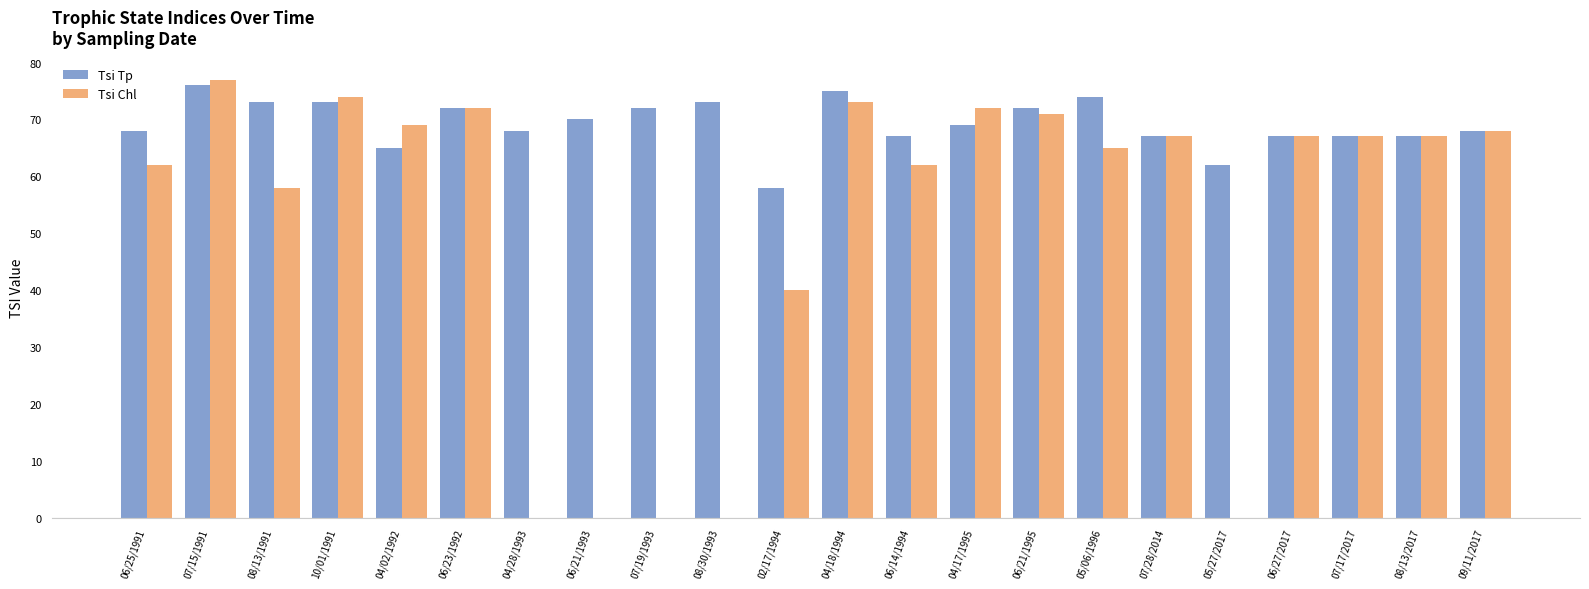

At which category is the sum across all series the highest?

07/15/1991